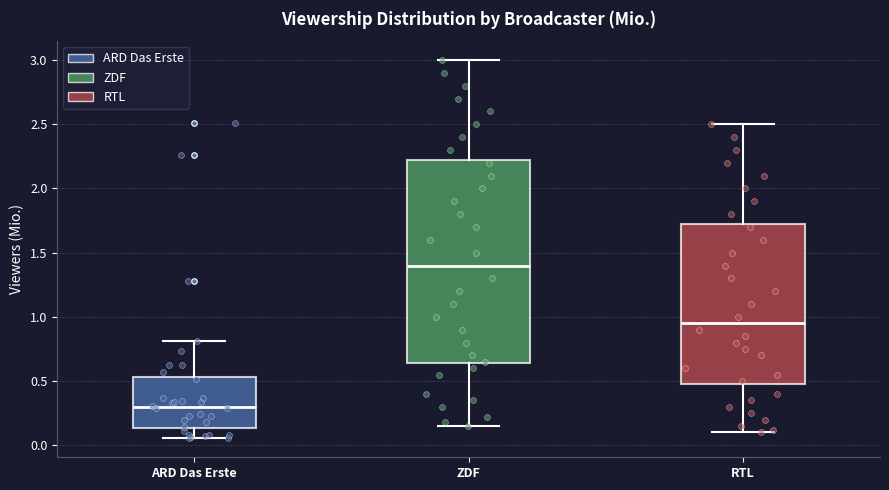

Which box is the tallest, from its lower edge to its upper edge?

ZDF